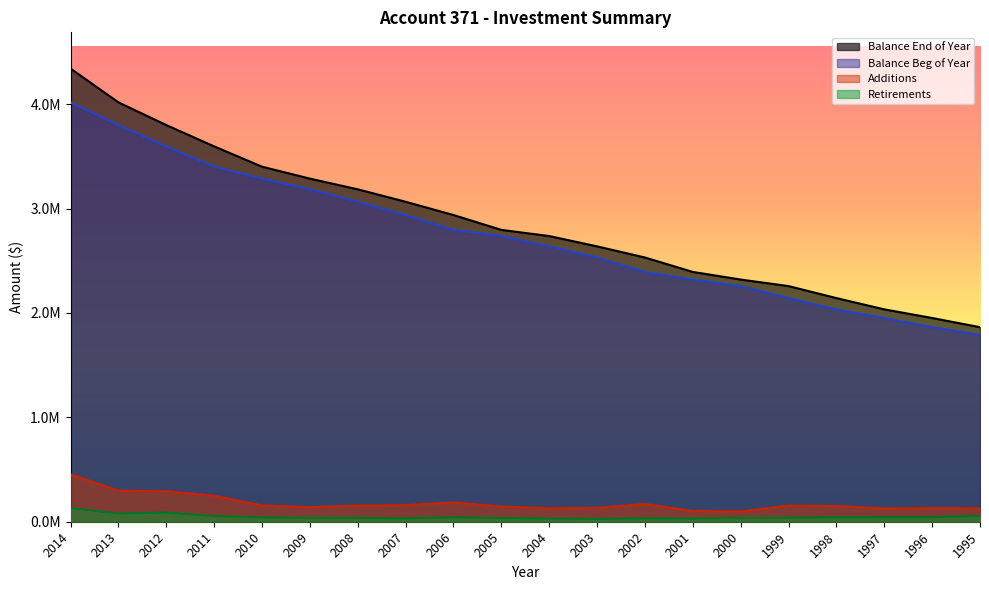

What is the approximate value of Balance Beg of Year at 1995?

1791653.1